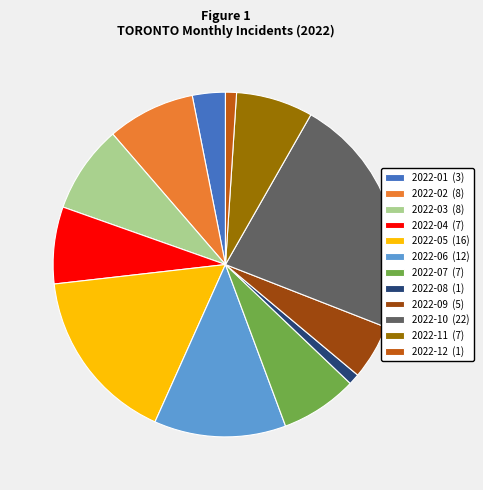

Is it true that 2022-05 is 16% of the pie?

True